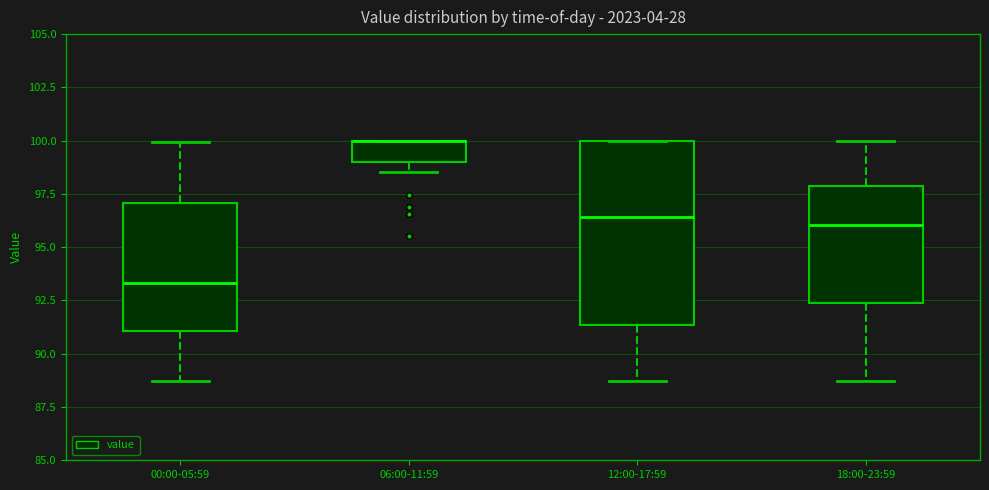

Reading left to right, transcribe this box plot: for each box, give where its median line is, the range the box spans, and where its two whiskers end, as read against the y-axis. The values are not printed on the chart, so give them approximately, as read against the axis.

00:00-05:59: median 93.5, box 91.0 to 97.0, whiskers 88.5 to 100.0
06:00-11:59: median 100.0 (drawn on the box's upper edge), box 99.0 to 100.0, whiskers 98.5 to 100.0
12:00-17:59: median 96.5, box 91.5 to 100.0, whiskers 88.5 to 100.0
18:00-23:59: median 96.0, box 92.5 to 98.0, whiskers 88.5 to 100.0